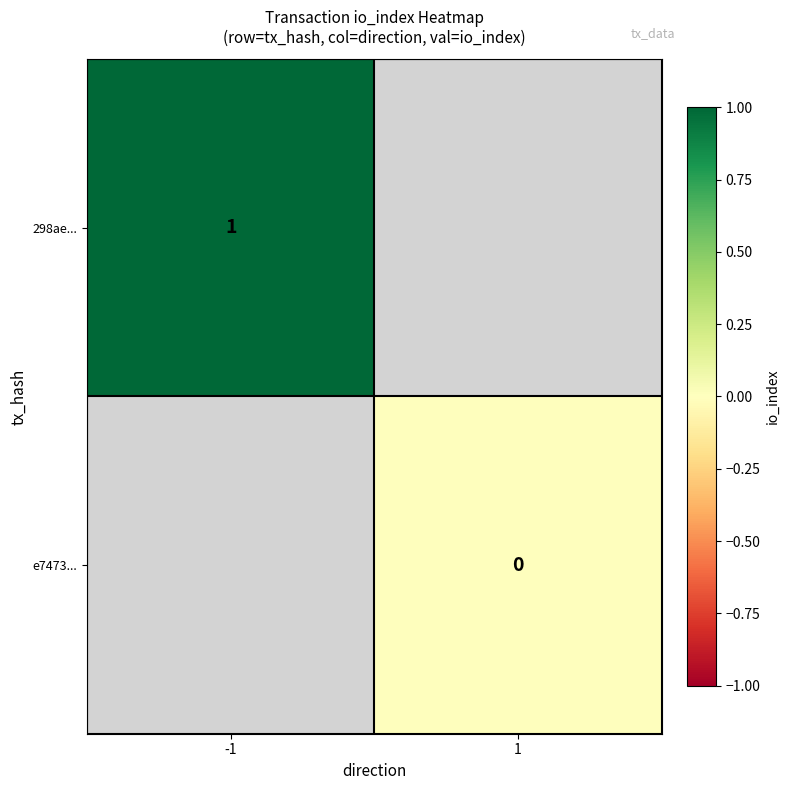

The 298ae... series shows 1 at -1. True or false?

True